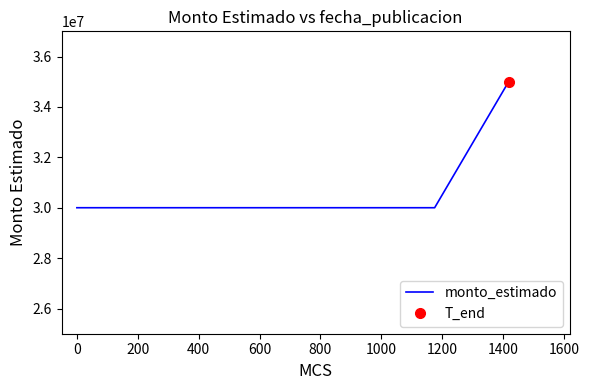

True or false: there are more than 1 points higher than both neighbors.

False